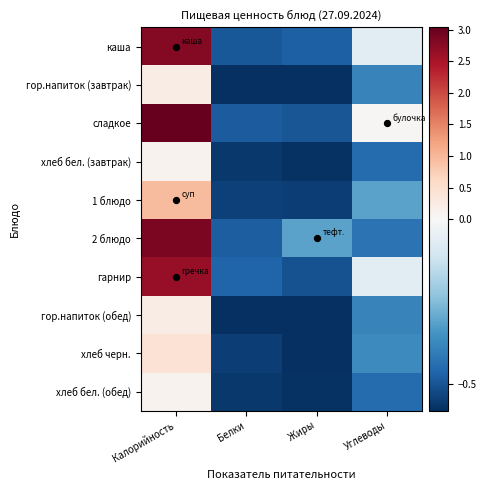

Reading left to right, what are all the values shown in this chart?

каша: Калорийность=2.8	Белки=-0.5	Жиры=-0.5	Углеводы=-0.1
гор.напиток (завтрак): Калорийность=0.2	Белки=-0.6	Жиры=-0.6	Углеводы=-0.4
сладкое: Калорийность=3.0	Белки=-0.5	Жиры=-0.5	Углеводы=0.0
хлеб бел. (завтрак): Калорийность=0.1	Белки=-0.6	Жиры=-0.6	Углеводы=-0.4
1 блюдо: Калорийность=1.0	Белки=-0.5	Жиры=-0.5	Углеводы=-0.3
2 блюдо: Калорийность=2.9	Белки=-0.5	Жиры=-0.3	Углеводы=-0.4
гарнир: Калорийность=2.6	Белки=-0.5	Жиры=-0.5	Углеводы=-0.1
гор.напиток (обед): Калорийность=0.2	Белки=-0.6	Жиры=-0.6	Углеводы=-0.4
хлеб черн.: Калорийность=0.4	Белки=-0.5	Жиры=-0.6	Углеводы=-0.4
хлеб бел. (обед): Калорийность=0.1	Белки=-0.6	Жиры=-0.6	Углеводы=-0.4